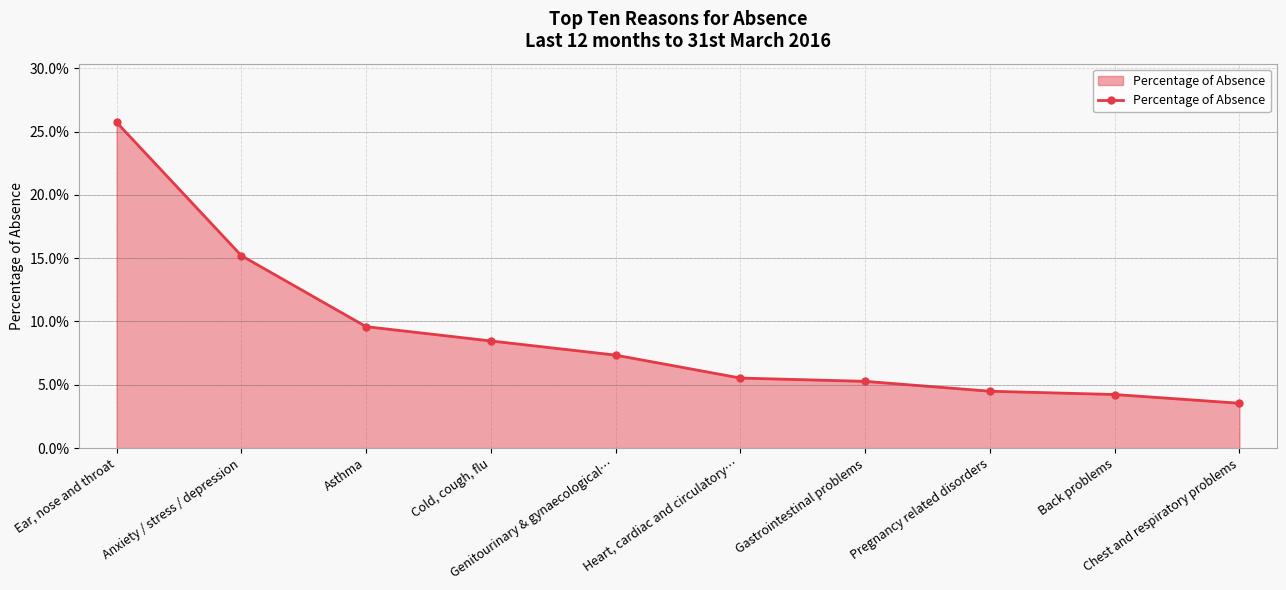

The chart shows a value of 0.0 at Gastrointestinal problems. True or false?

False